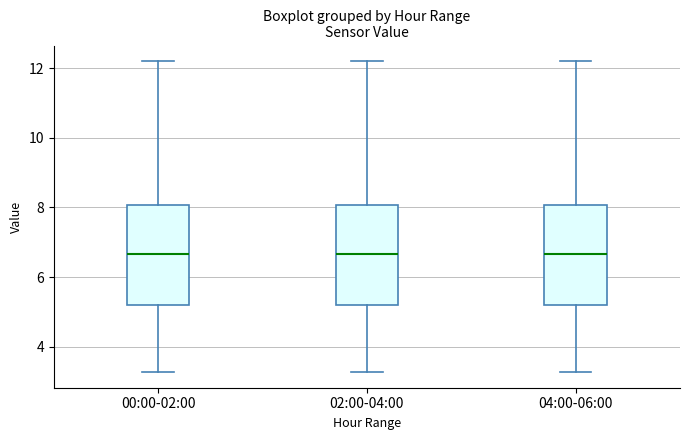

Where does the median line of the box for 00:00-02:00 sit on the y-axis? The values are not printed on the chart, so give them approximately, as read against the axis.

6.6